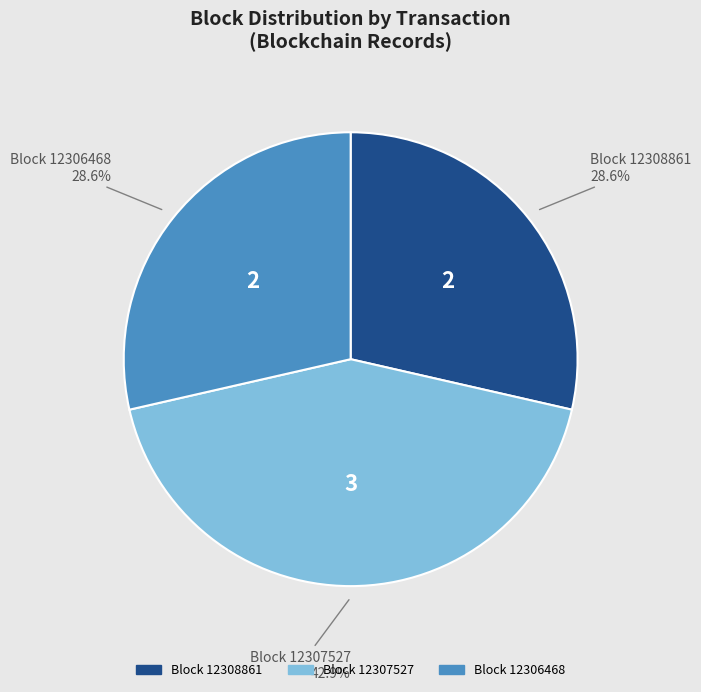

Is there a majority slice in this chart?

No